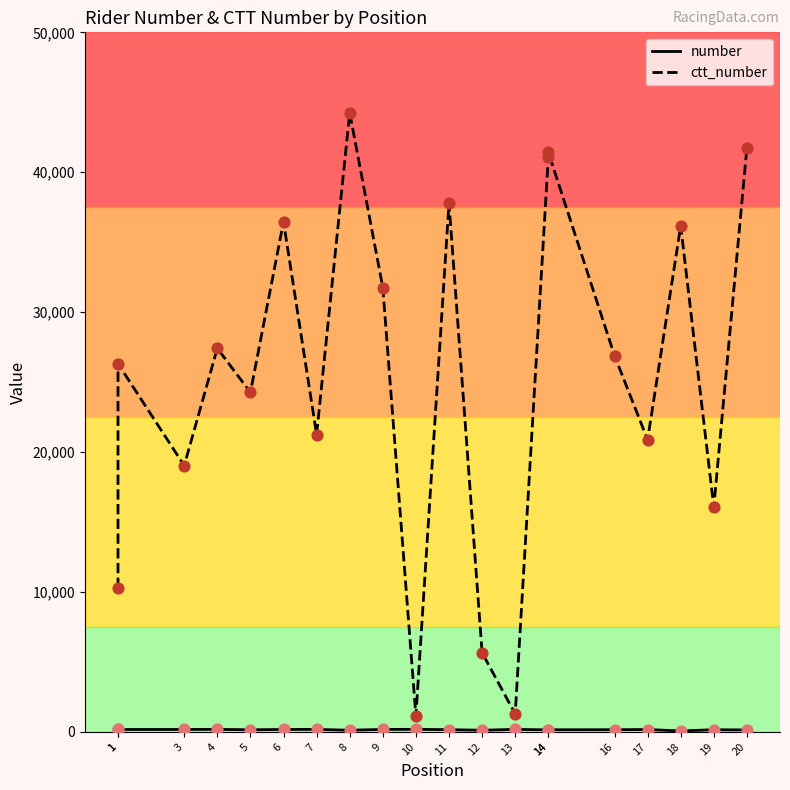

Which series has the largest Y range (max minus min)?

ctt_number